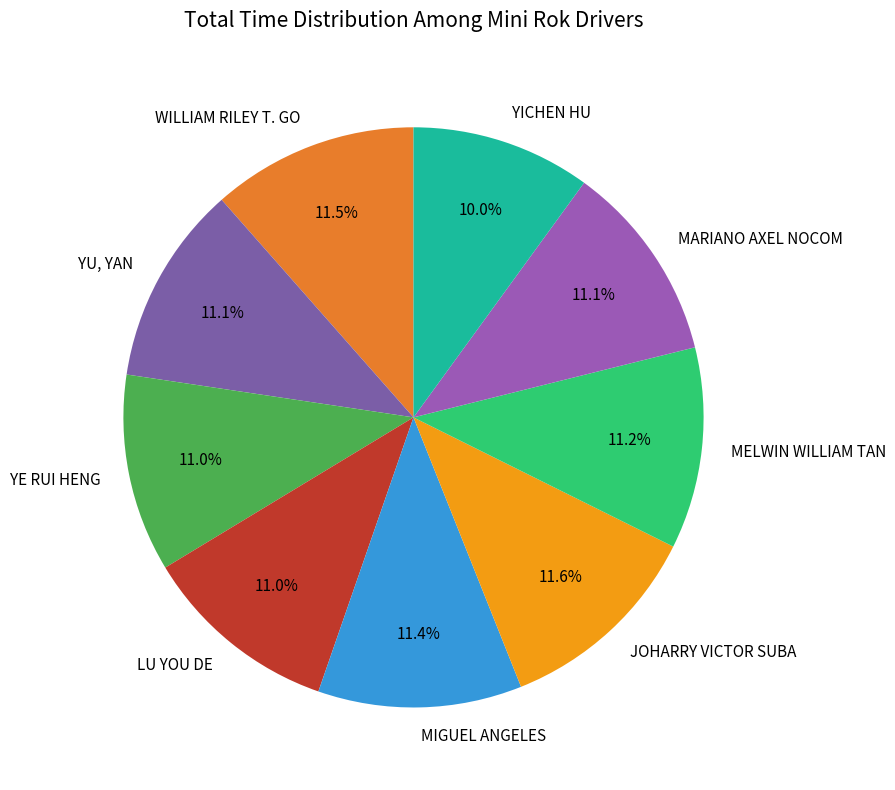

Is there a majority slice in this chart?

No